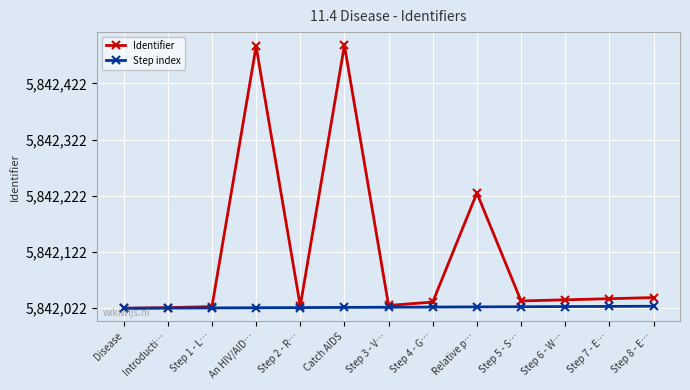

True or false: Step index and Identifier intersect in this chart.

False